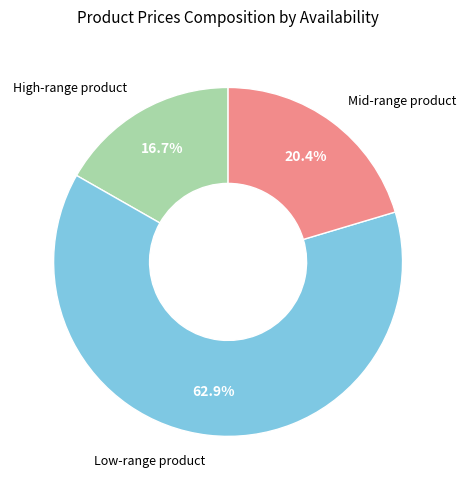

Is there a majority slice in this chart?

Yes